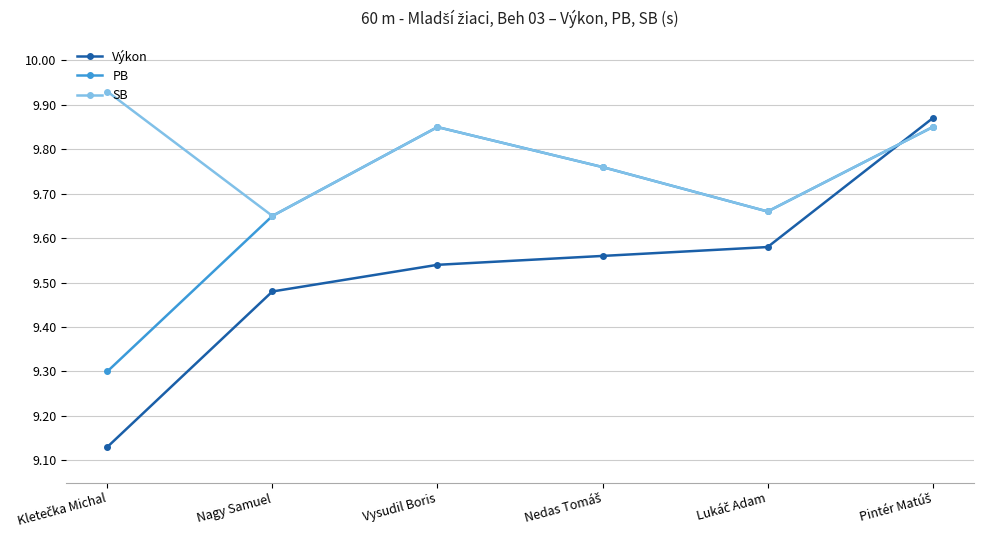

At which category does PB reach its first local peak?

Vysudil Boris